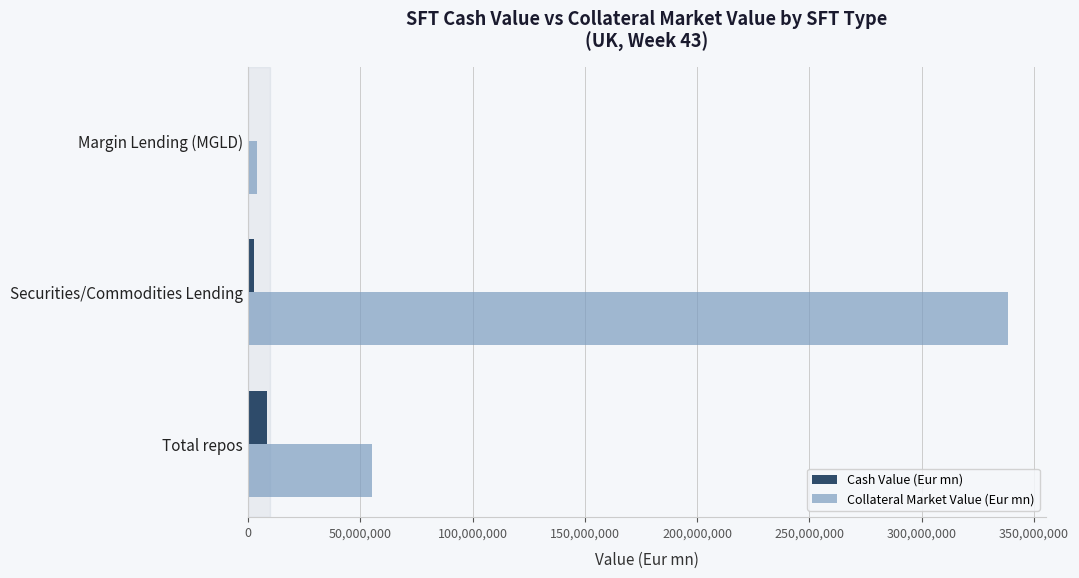

At which category is the sum across all series the highest?

Securities/Commodities Lending